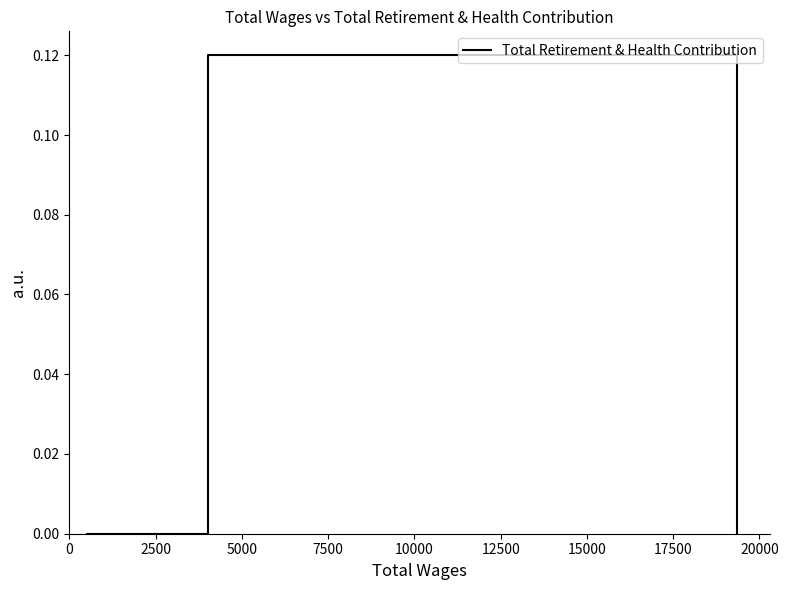

True or false: there are more than 0 points higher than both neighbors.

True